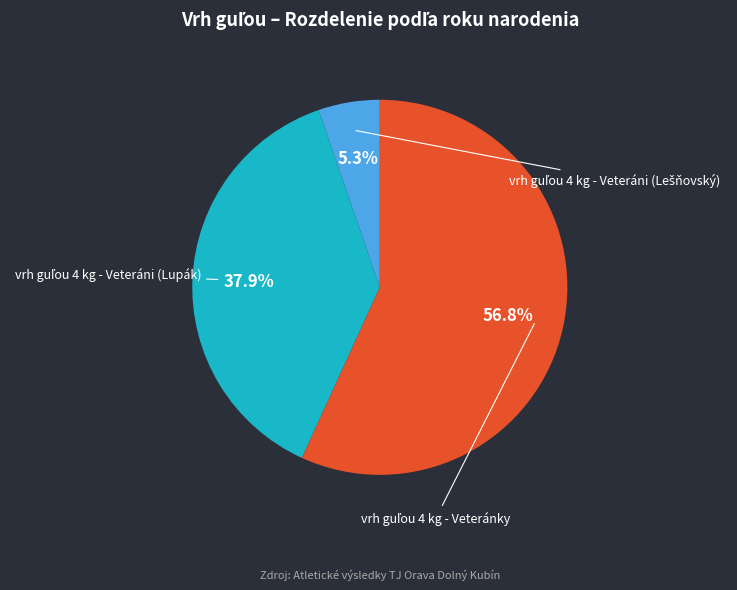

Is there a majority slice in this chart?

Yes